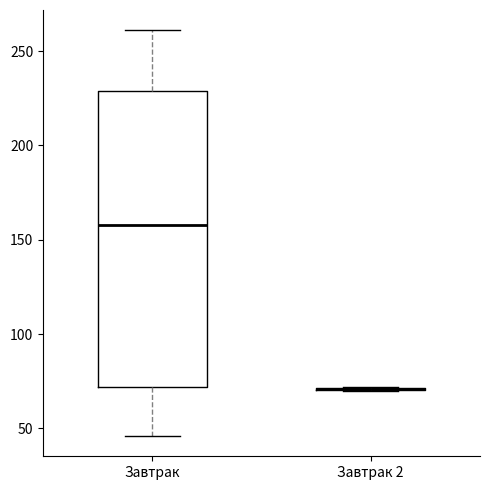

Which box is the tallest, from its lower edge to its upper edge?

Завтрак